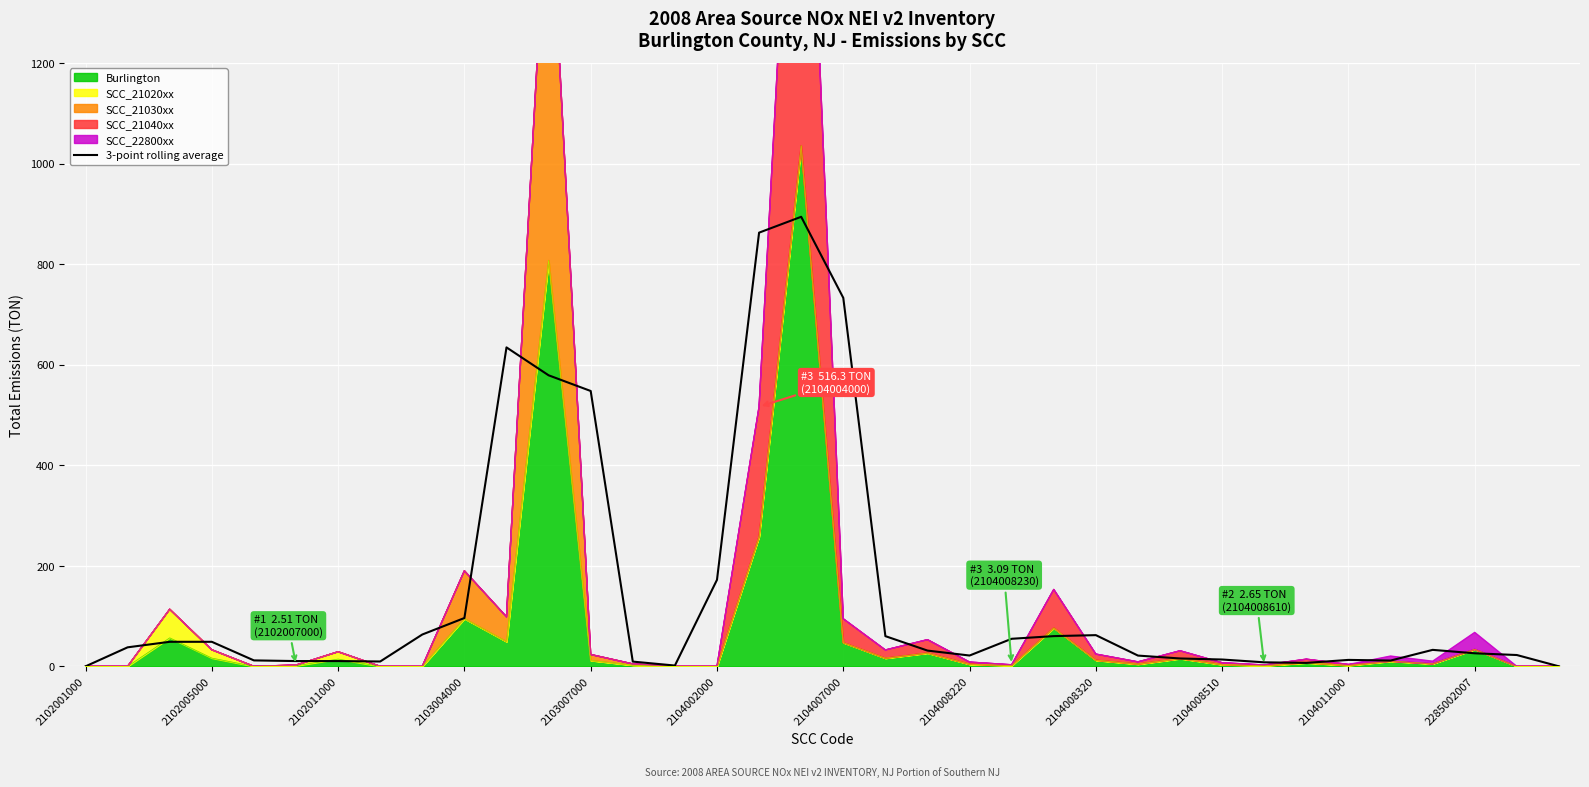

True or false: the data shows 16.0 at 13.

False